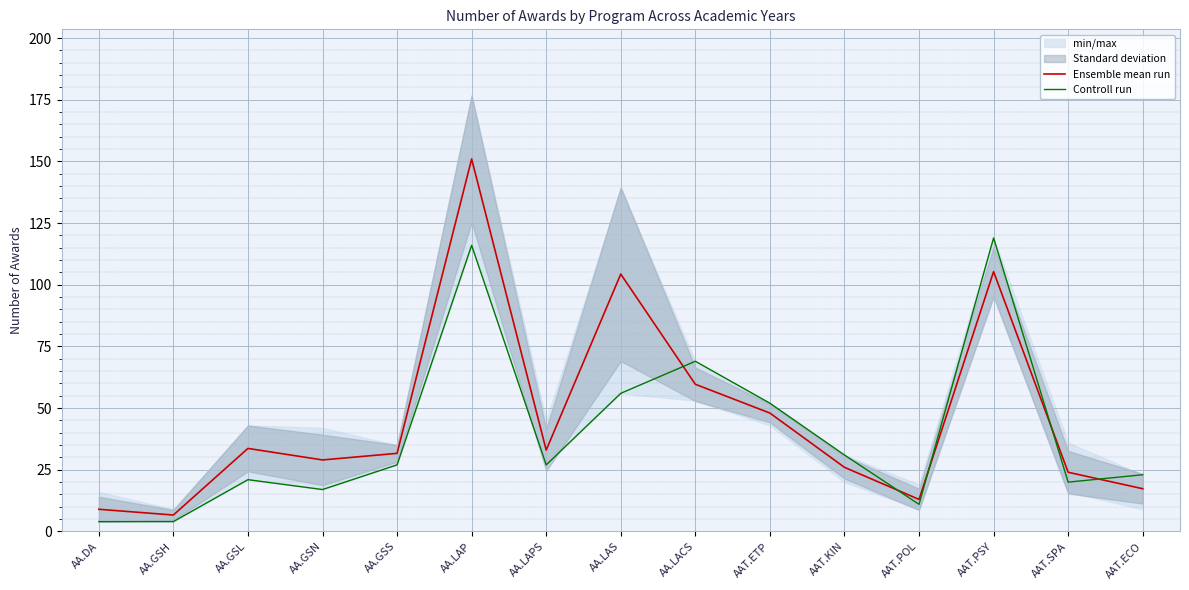

At which category is the sum across all series the highest?

AA.LAP